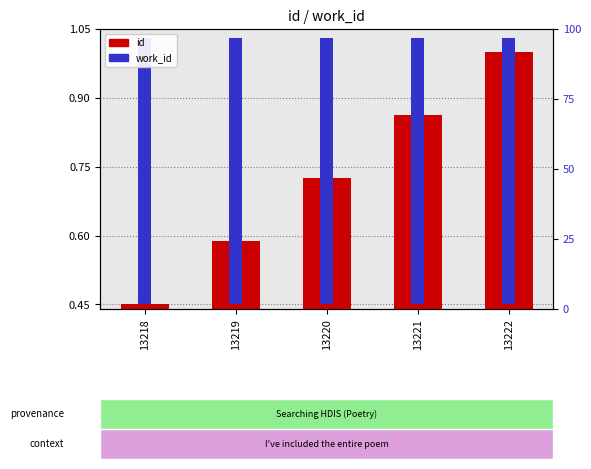

Reading left to right, extract all data points from this chart.

id: 13218=0.5	13219=0.6	13220=0.7	13221=0.9	13222=1.0
work_id: 13218=0.6	13219=0.6	13220=0.6	13221=0.6	13222=0.6